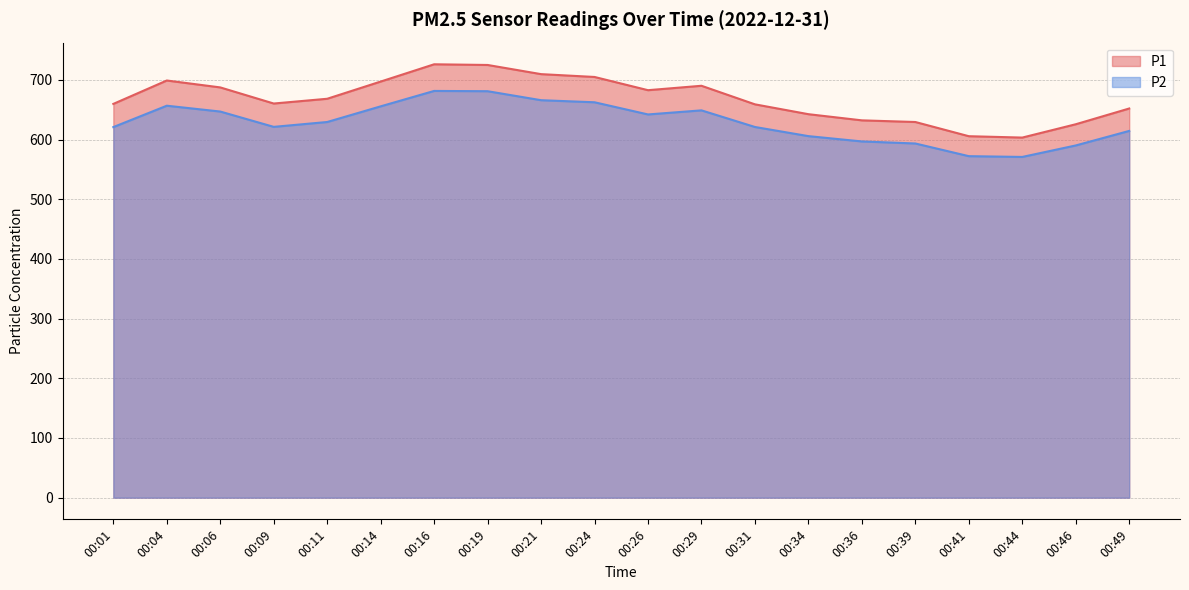

Does the chart have visible grid lines?

Yes